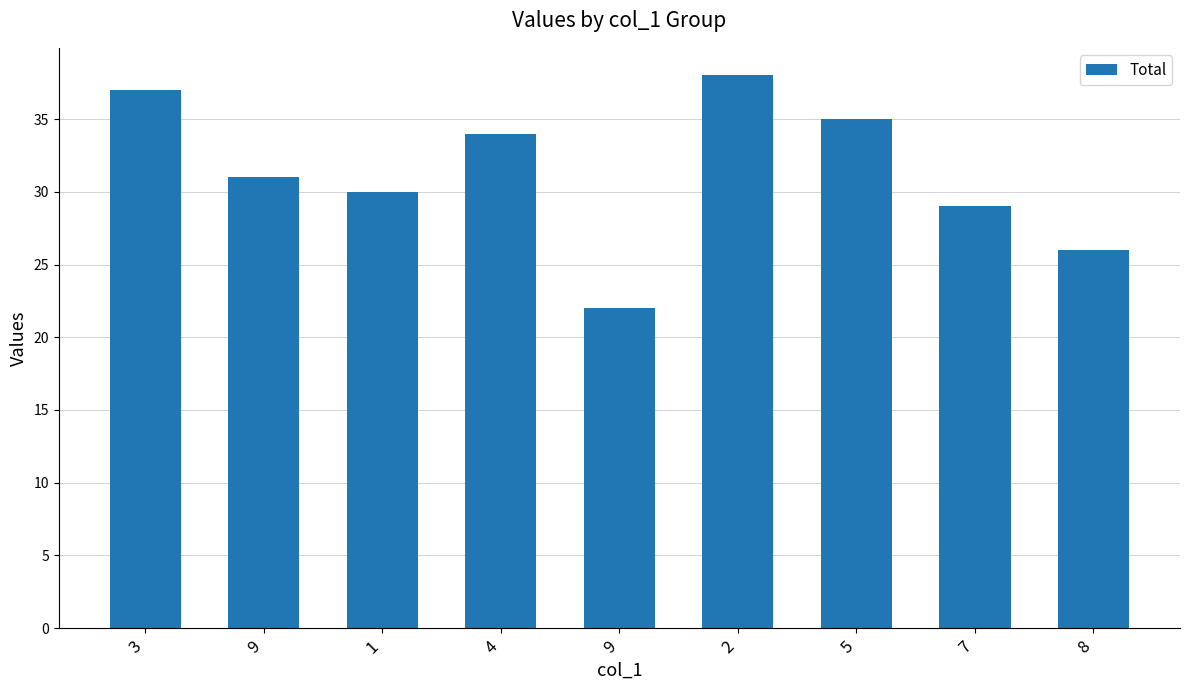

True or false: the data shows 34 at 4.

True